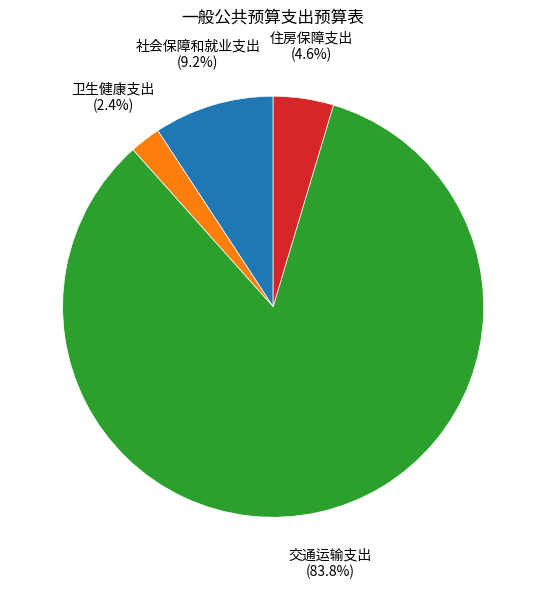

Which slice is the smallest?

卫生健康支出